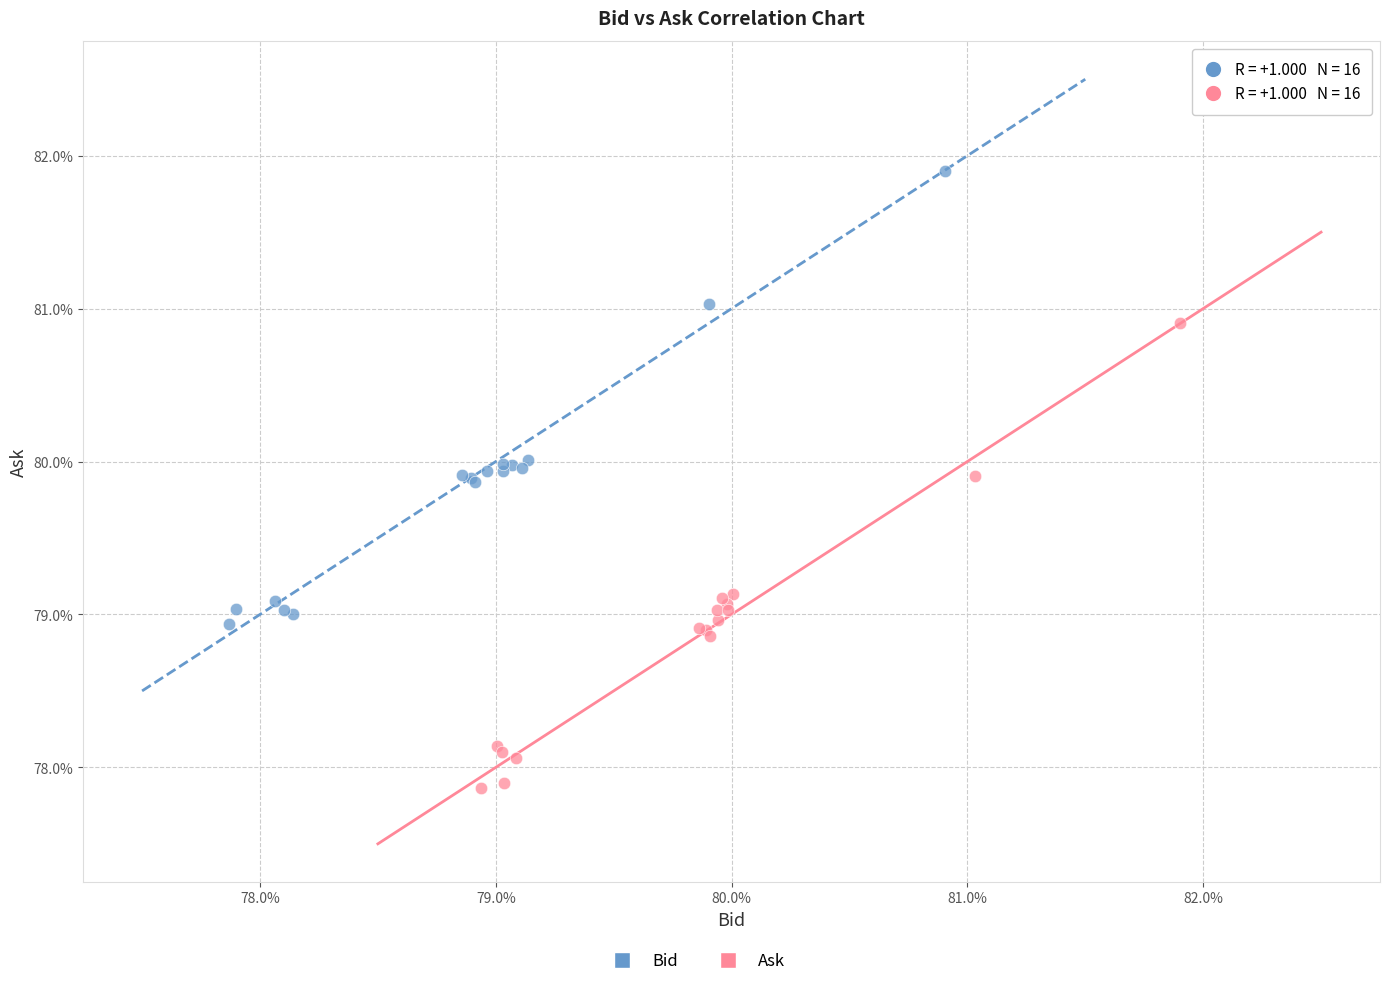

Which series reaches the minimum Y coordinate?

Ask